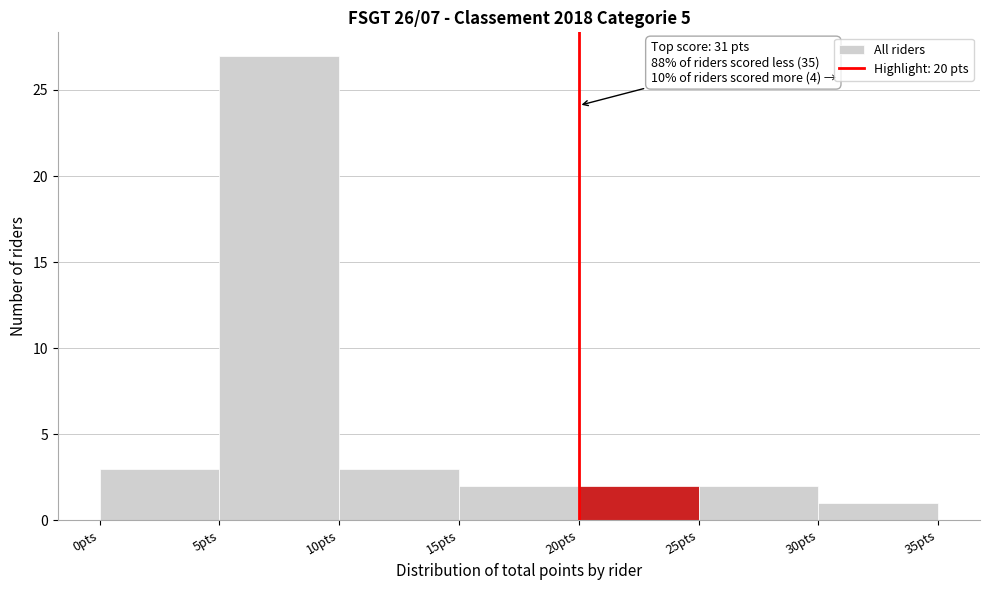

Which range on the x-axis has the tallest bar?

5 to 10